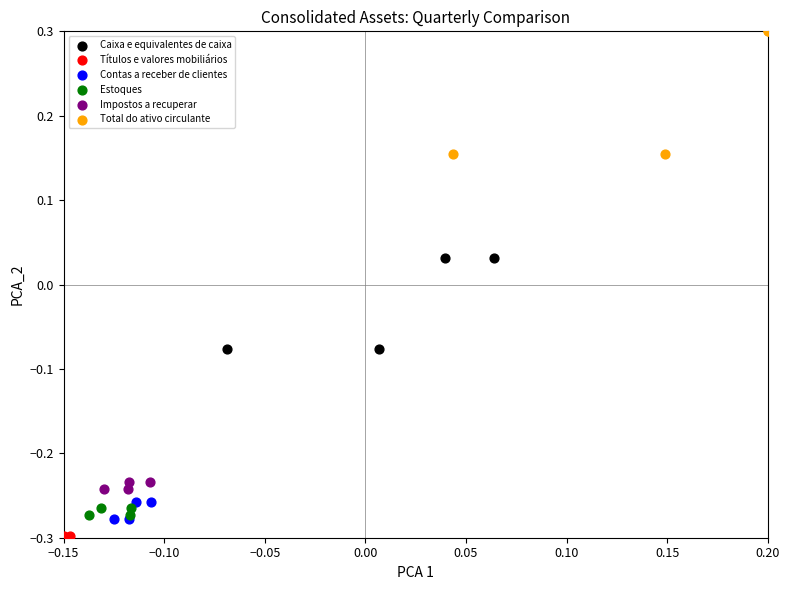

Which series contains the highest Y value?

Total do ativo circulante